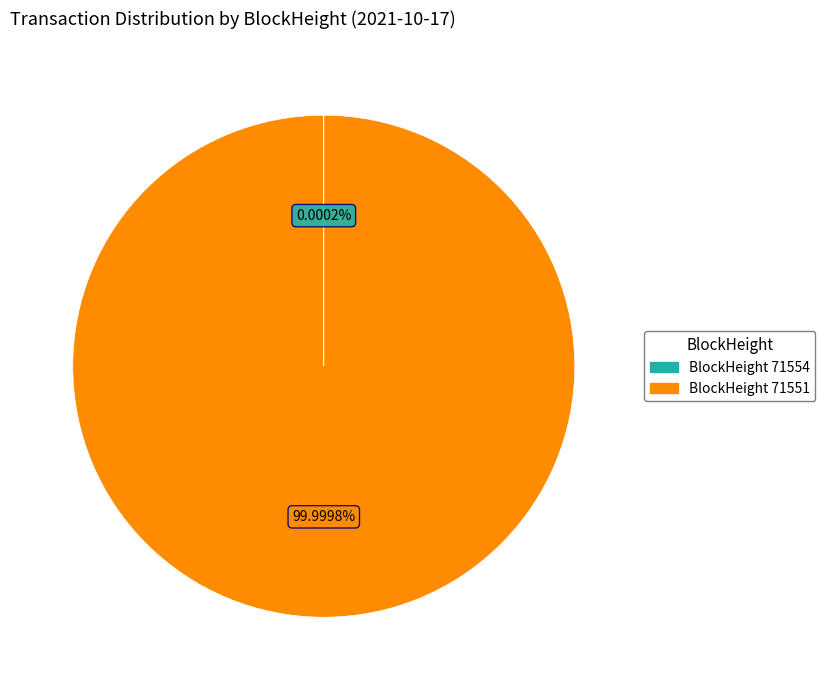

Is there any slice that represents more than half of the pie?

Yes